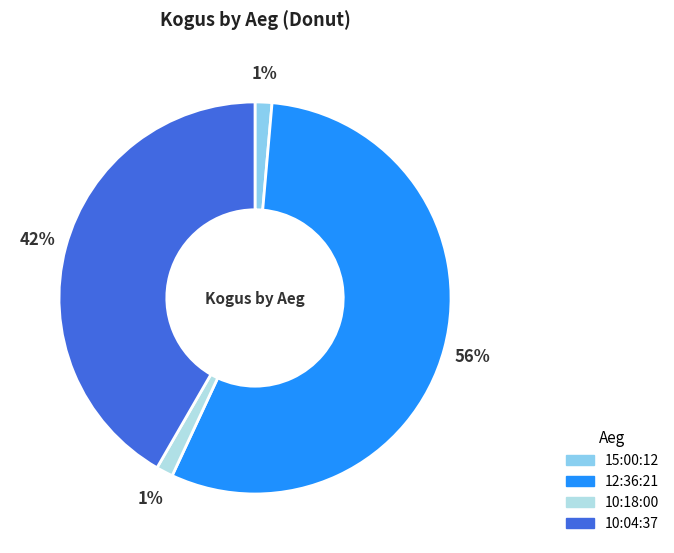

What is the largest slice in the pie chart?

12:36:21